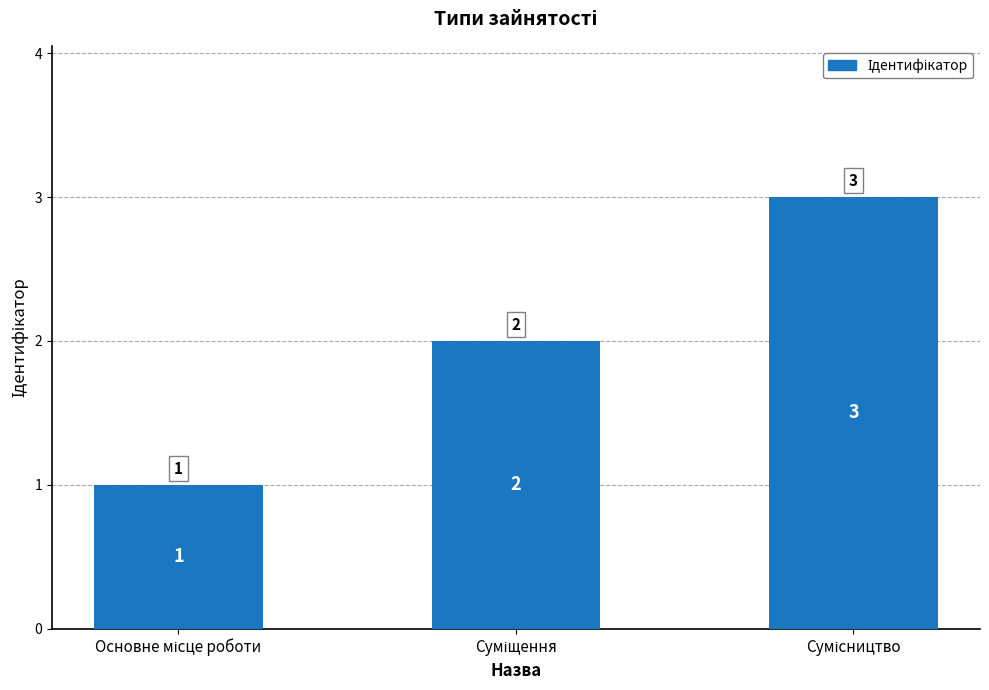

What is the sum of all values?

6